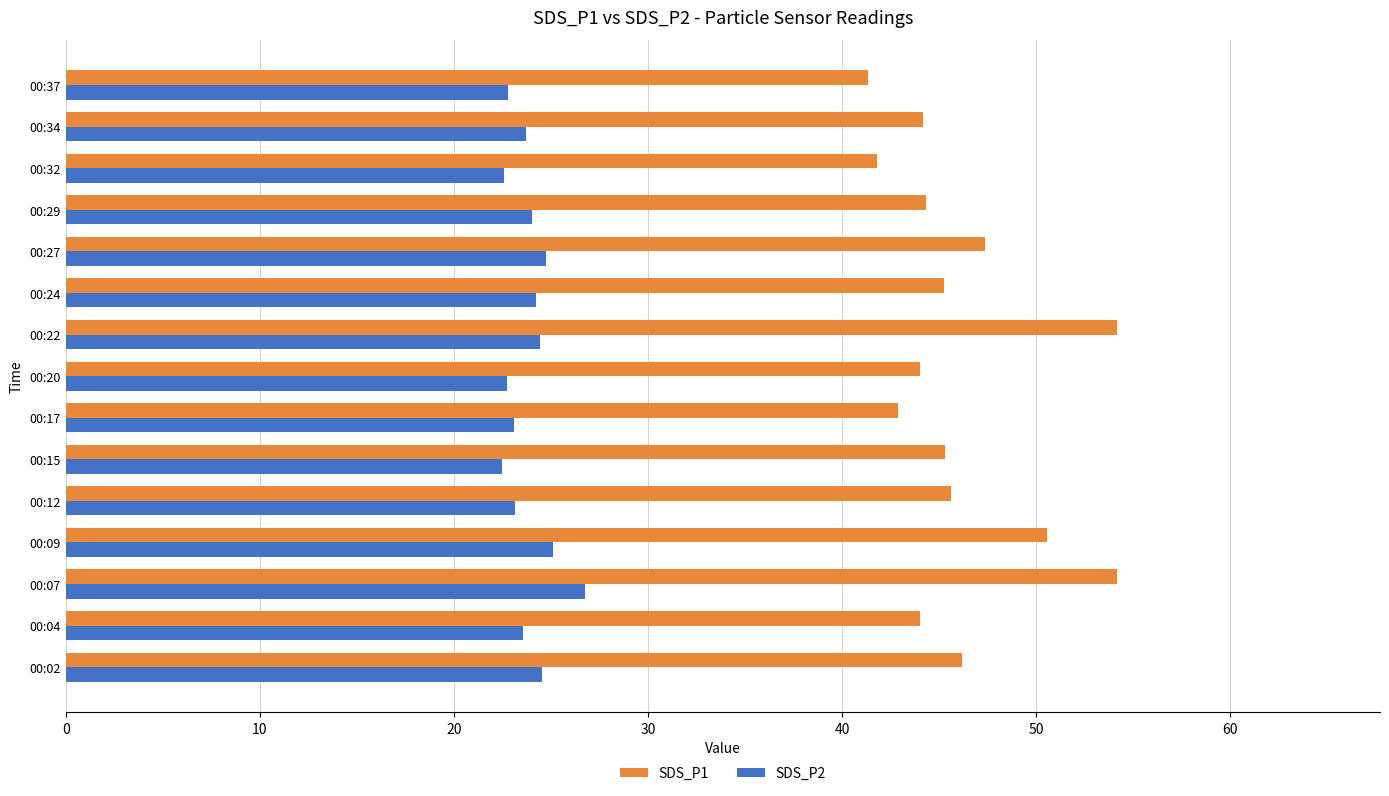

How many data points in SDS_P1 are above 45?

8